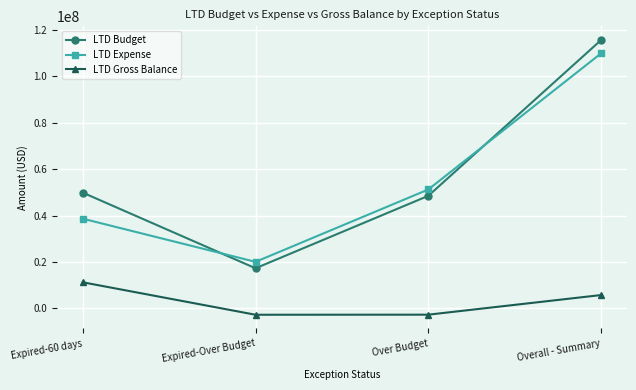

What is the sum of all LTD Expense values?

219936911.0